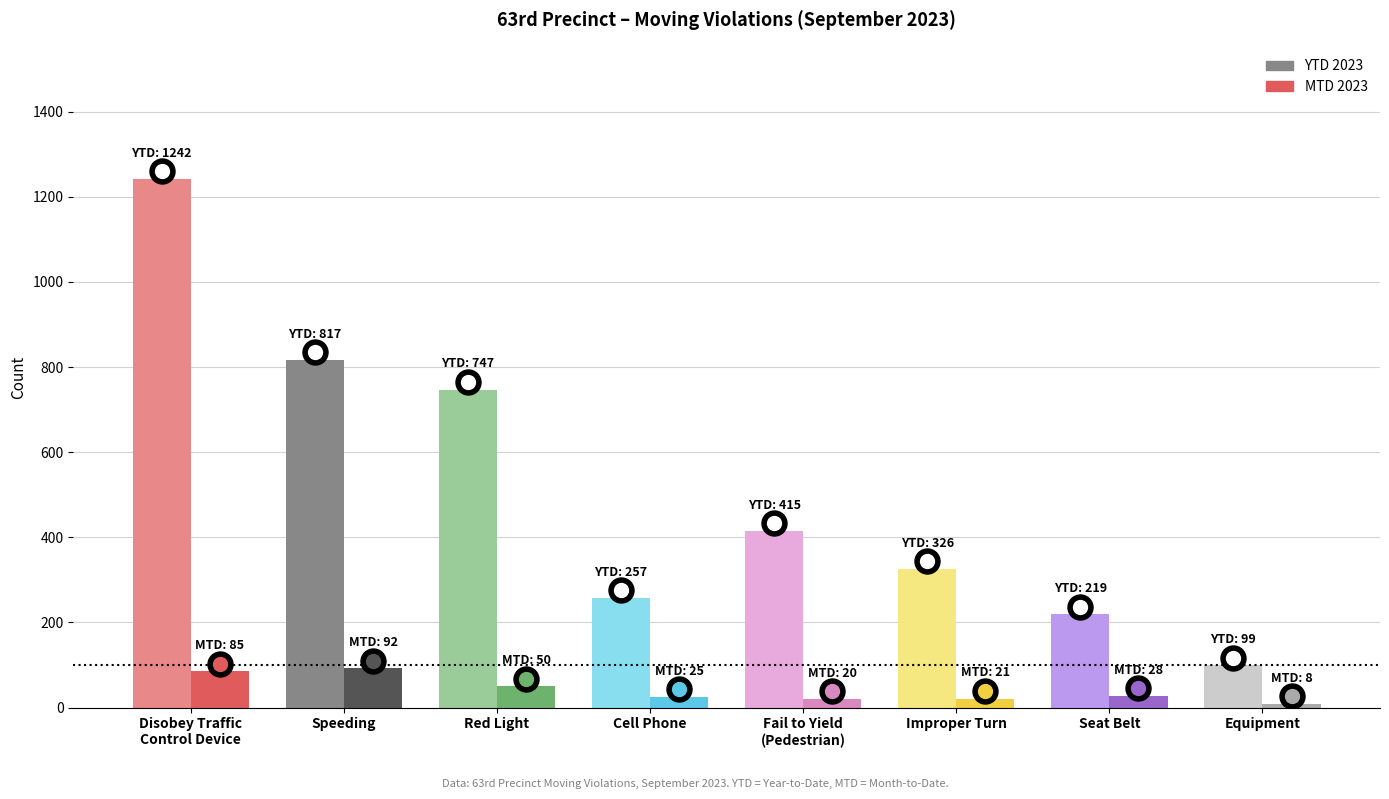

The value of MTD 2023 at Disobey Traffic
Control Device is 139. True or false?

False